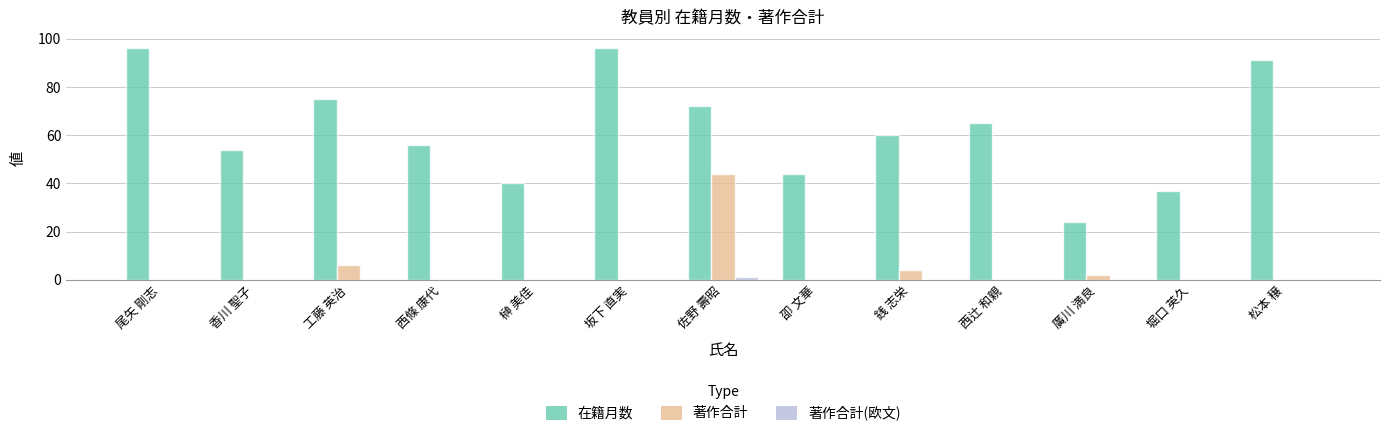

What value does the 在籍月数 series have at 西條 康代?

56